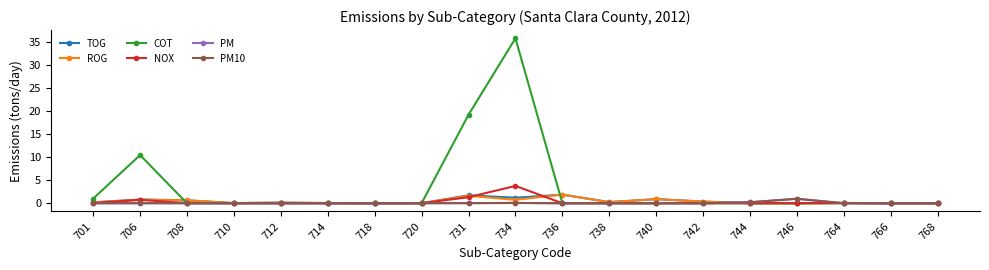

Which series has the widest spread of values?

COT